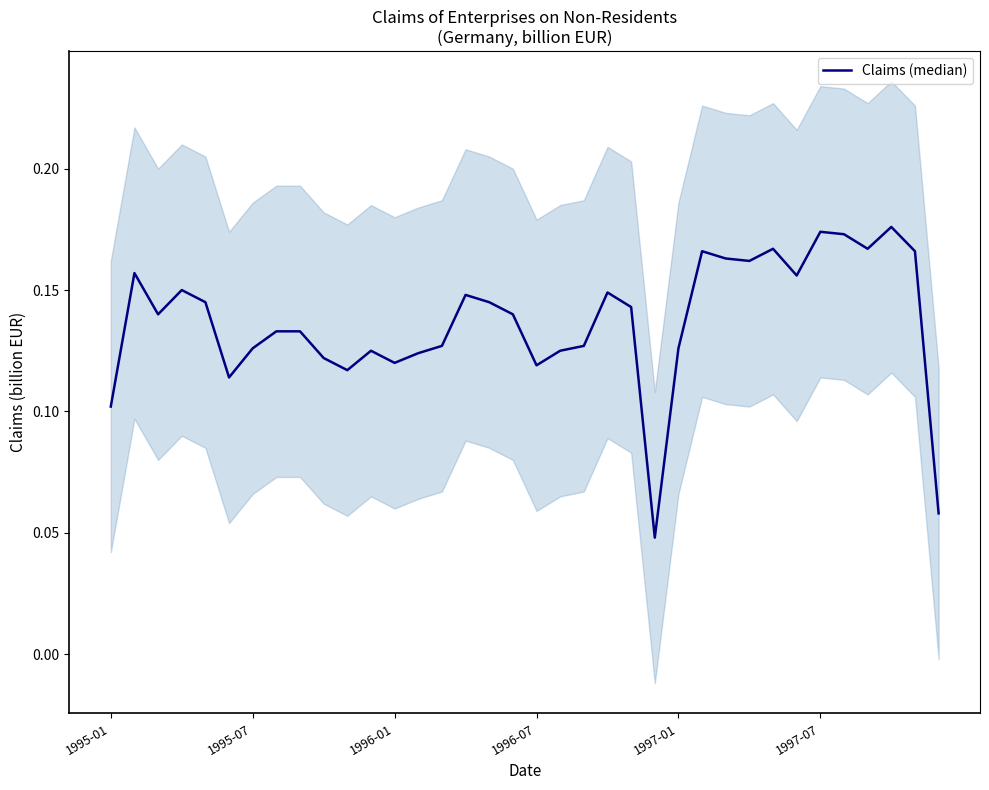

Which has a higher value, 12 or 27?

27